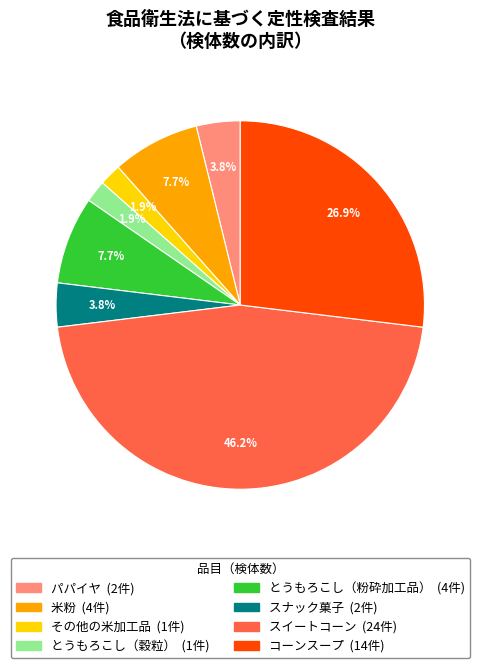

Which has a higher value, コーンスープ or とうもろこし（粉砕加工品）?

コーンスープ